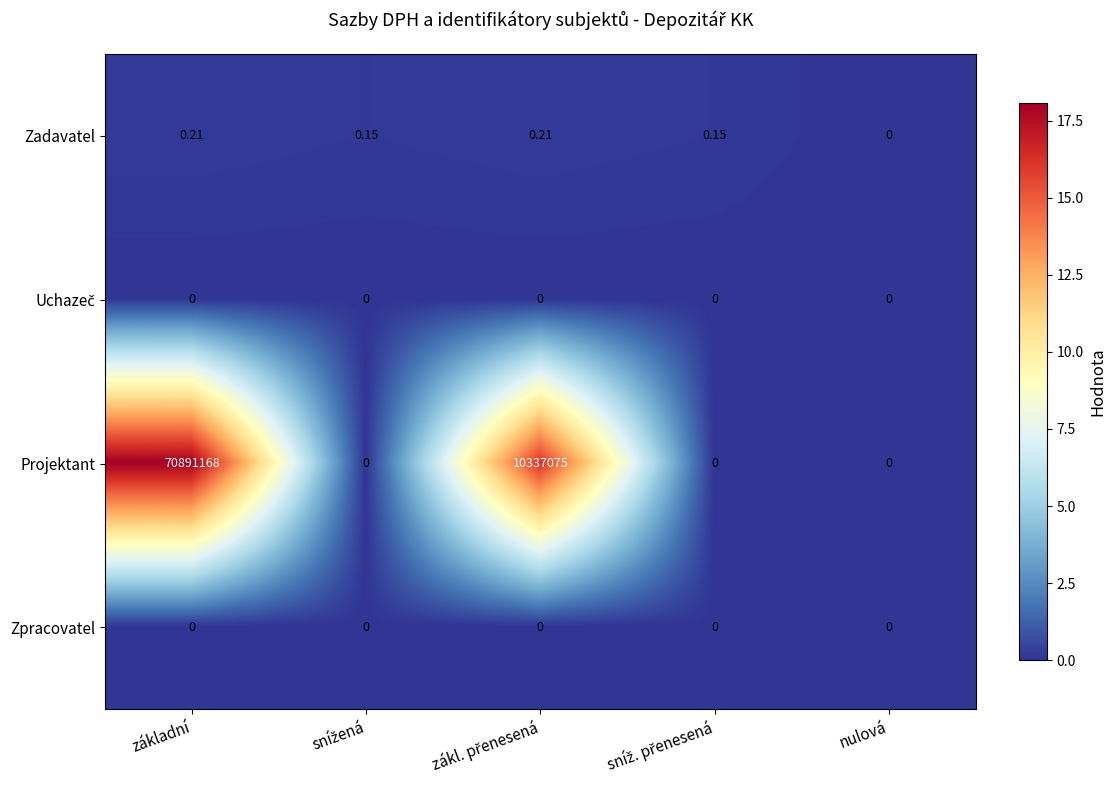

At which label does Projektant reach its peak?

základní